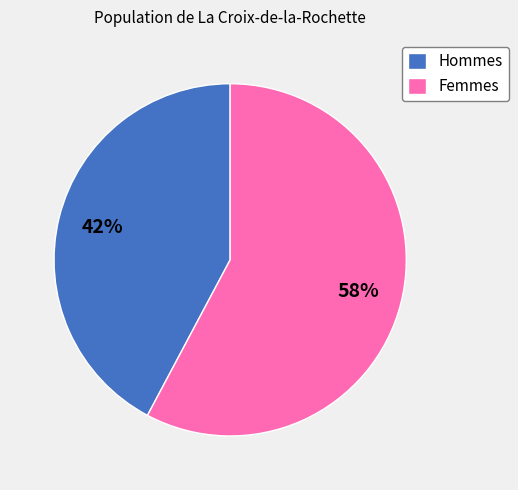

To the nearest percent, what percentage of the pie is Femmes?

58%